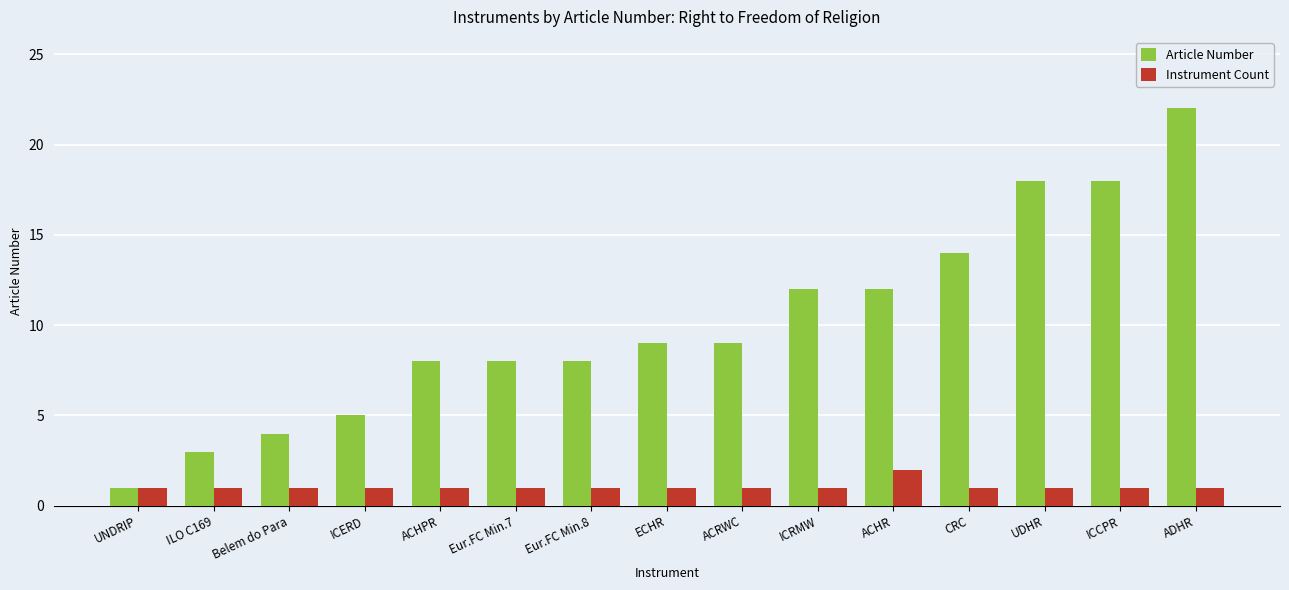

Reading left to right, extract all data points from this chart.

Article Number: 1	3	4	5	8	8	8	9	9	12	12	14	18	18	22
Instrument Count: 1	1	1	1	1	1	1	1	1	1	2	1	1	1	1